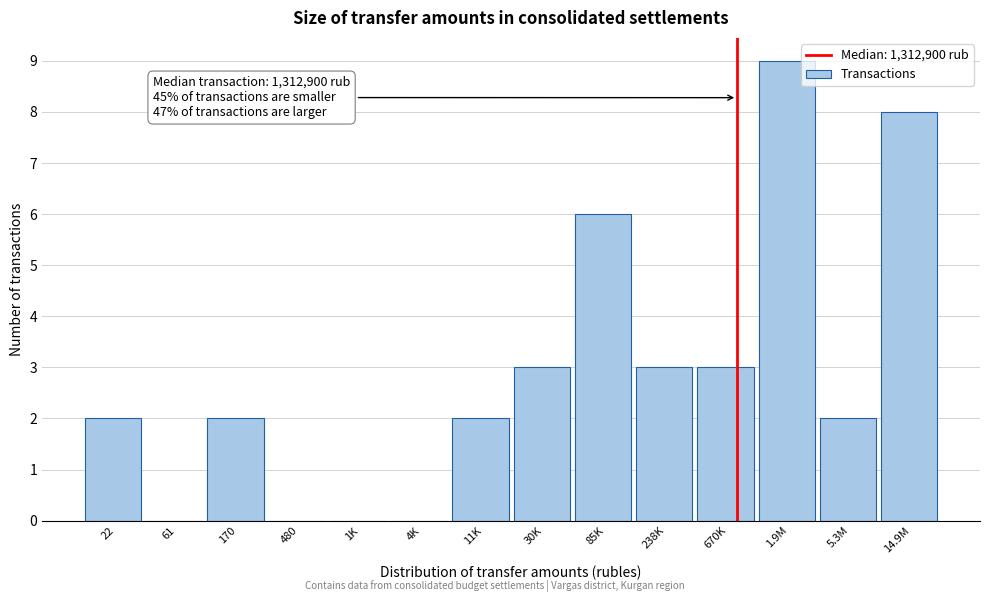

Reading left to right, extract all data points from this chart.

22=2	61=0	170=2	480=0	1K=0	4K=0	11K=2	30K=3	85K=6	238K=3	670K=3	1.9M=9	5.3M=2	14.9M=8